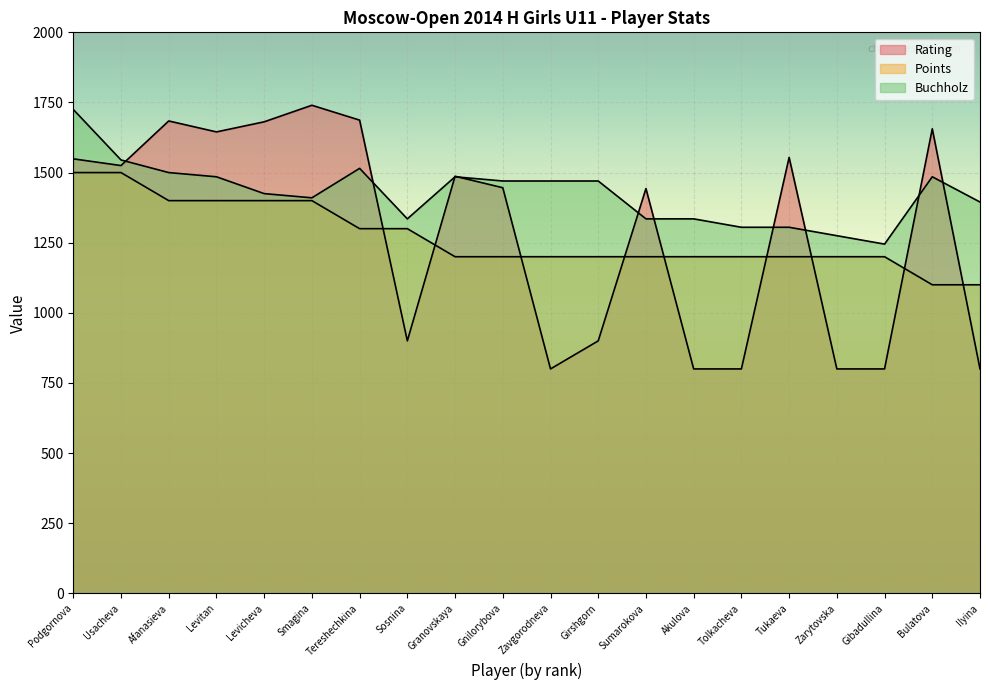

The value of Buchholz at Sosnina is 437. True or false?

False